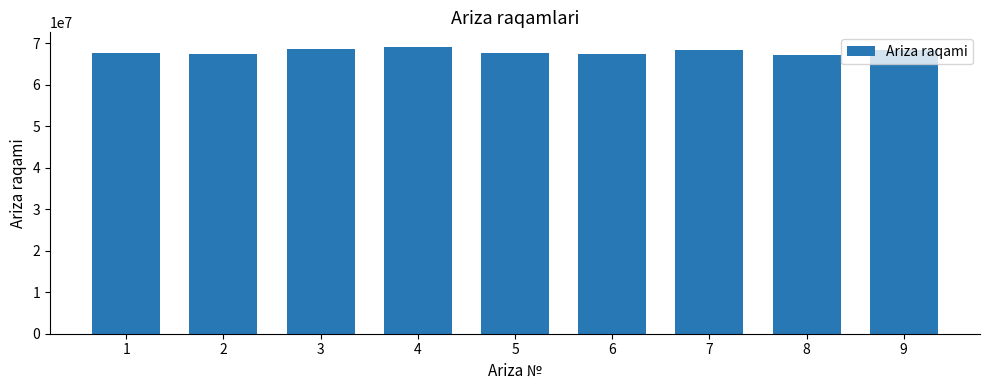

What is the difference between the values at 1 and 6?

115305